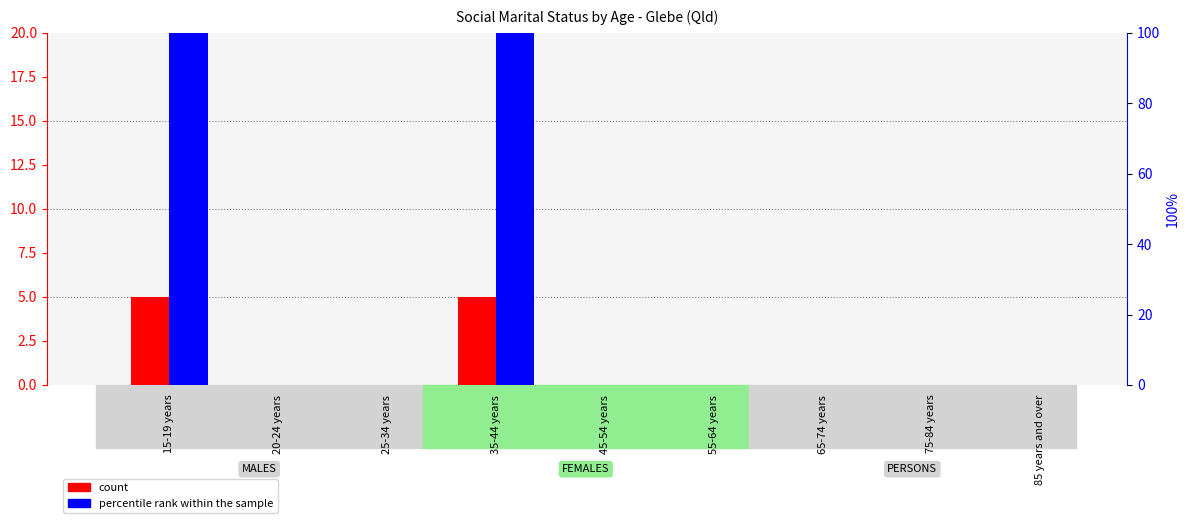

What position from the left is 45-54 years?

5